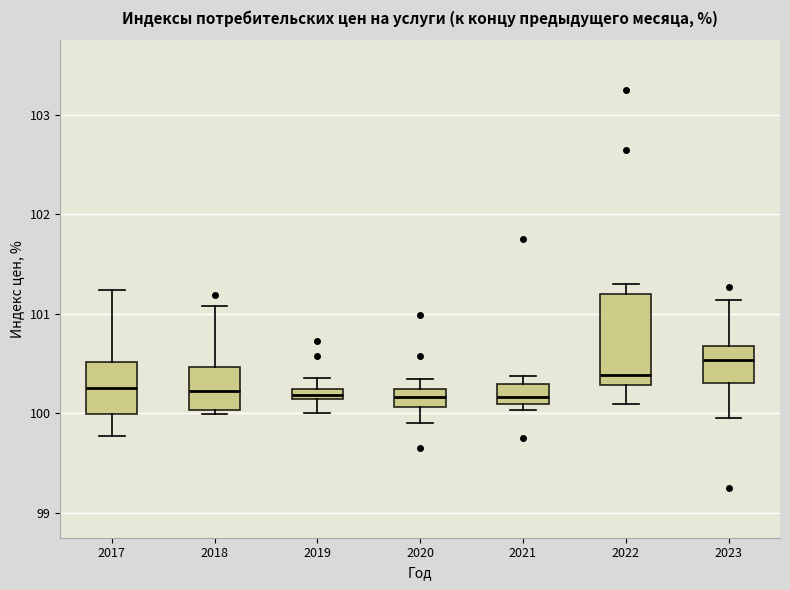

Which box has the highest median line?

2023